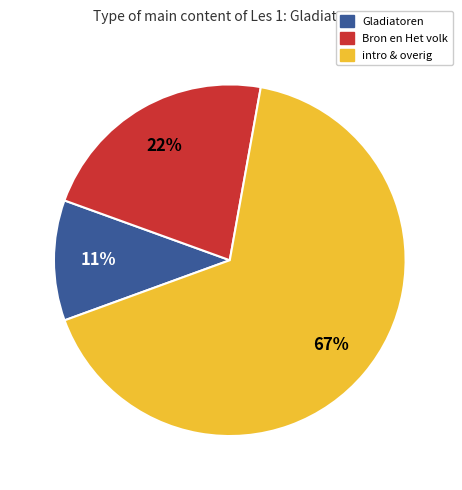

How many slices are in this pie chart?

3